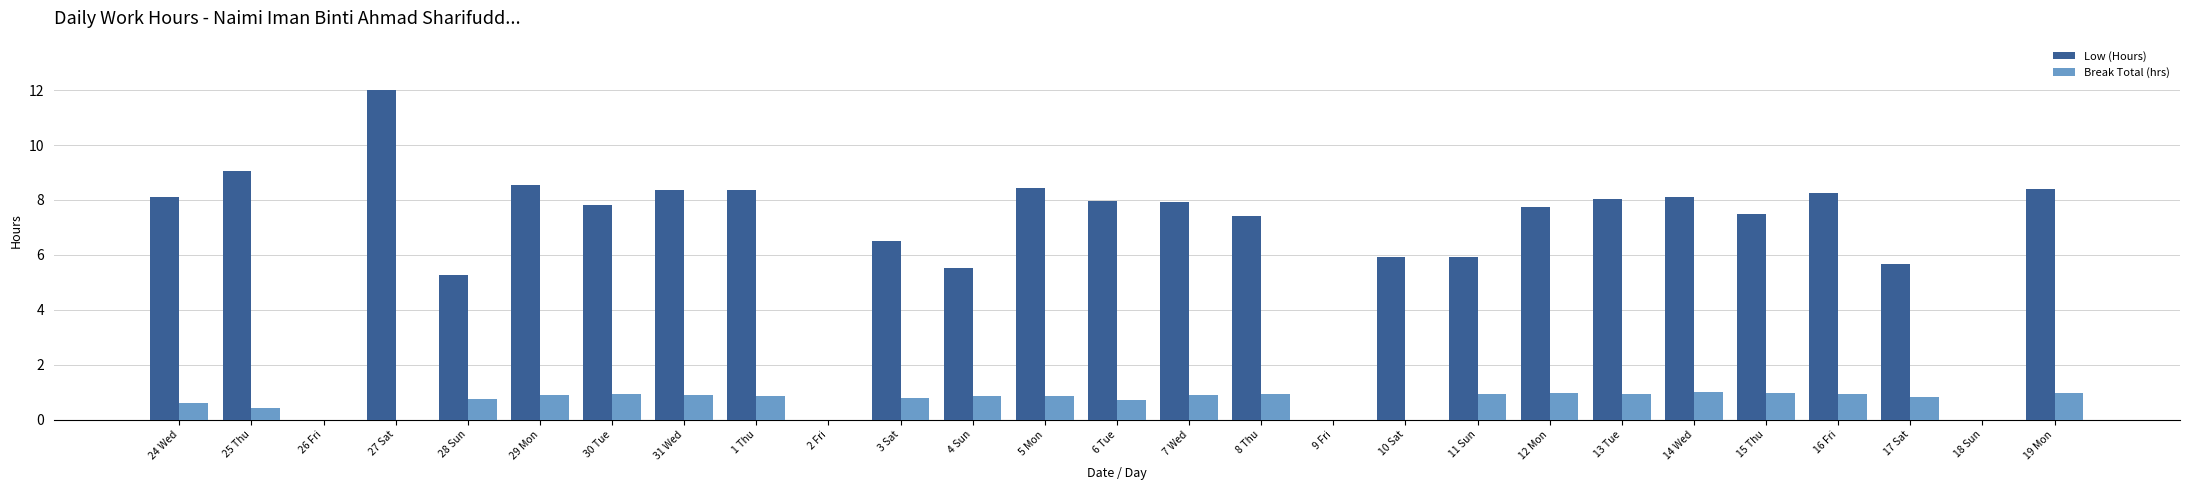

True or false: Low (Hours) has a value of 17.7 at 27 Sat.

False